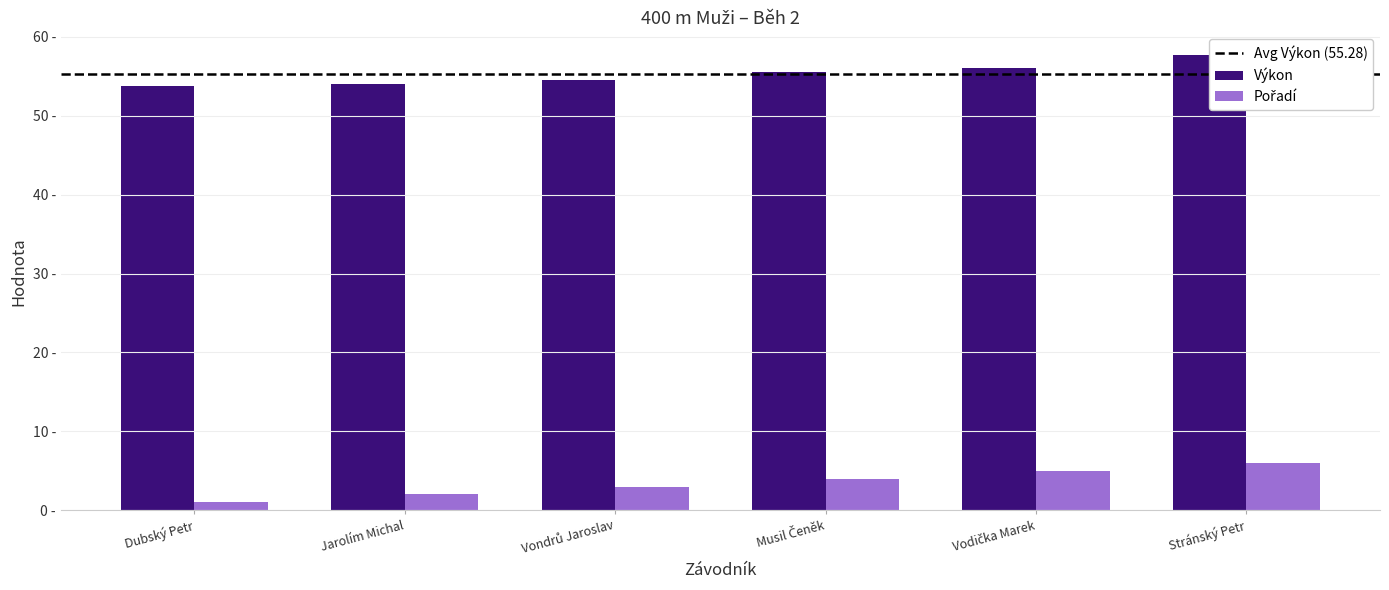

How many series are shown in this chart?

2